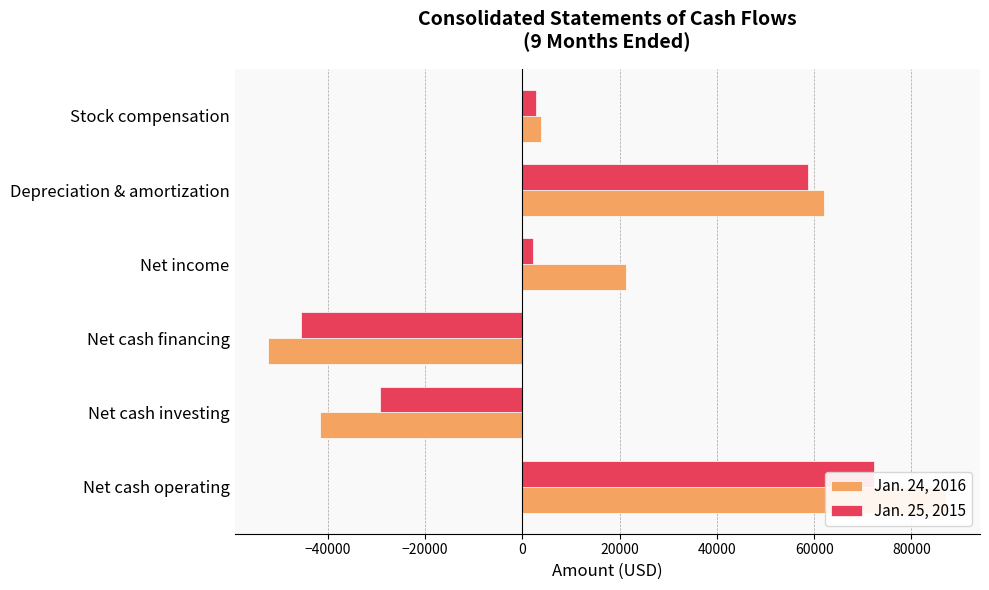

At how many categories does at least one series exceed -46987?

6